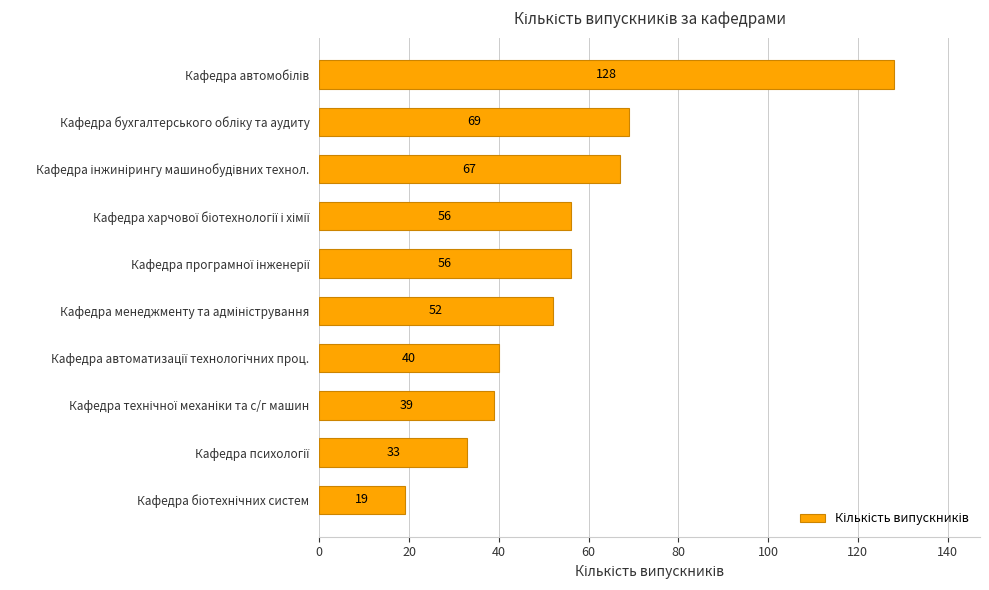

What is the average value?

56